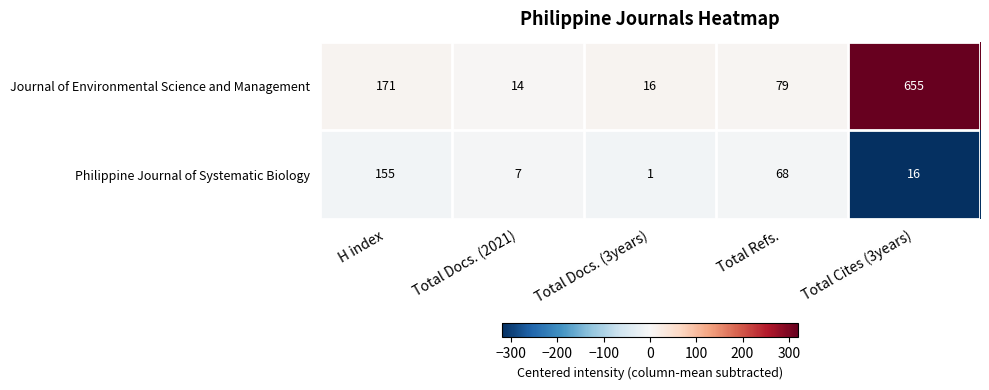

What is the difference between the second highest and second lowest values in the Journal of Environmental Science and Management series?

155